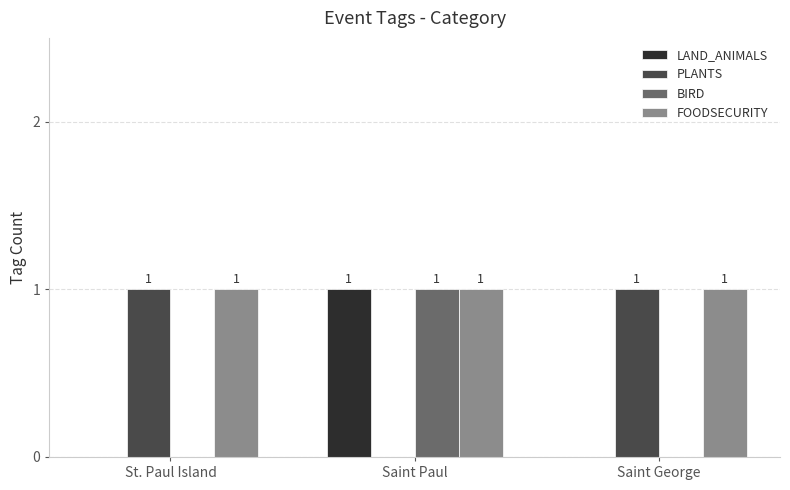

At which category is the sum across all series the highest?

Saint Paul